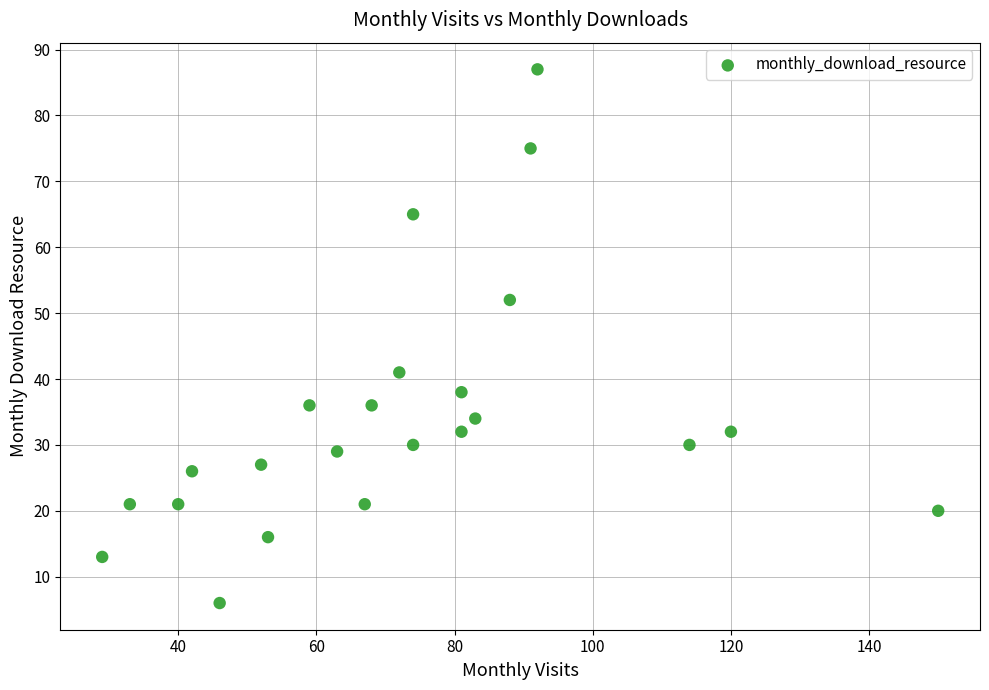

What is the range of X values (max minus min)?

121